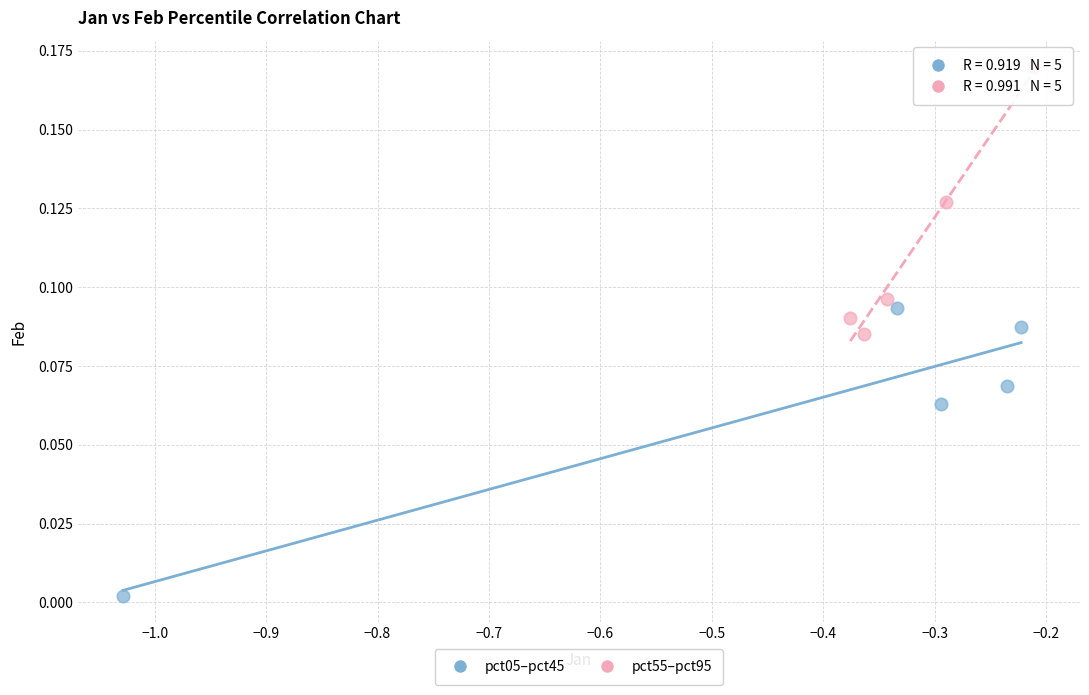

What are all the series names shown in the legend?

pct05–pct45, pct55–pct95